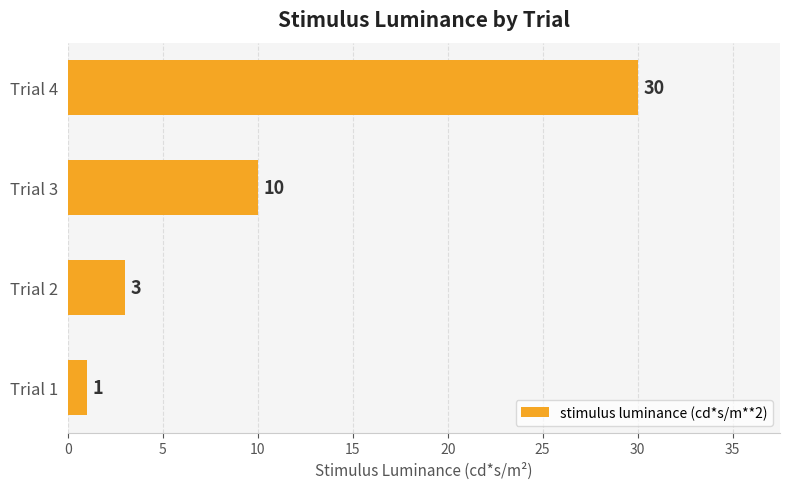

What is the difference between the values at Trial 4 and Trial 3?

20